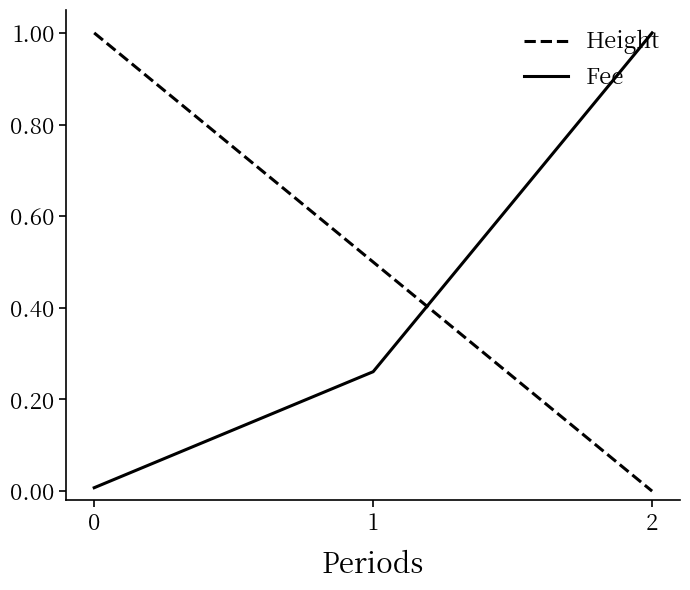

Is it true that Height equals 0.5 at 1?

True